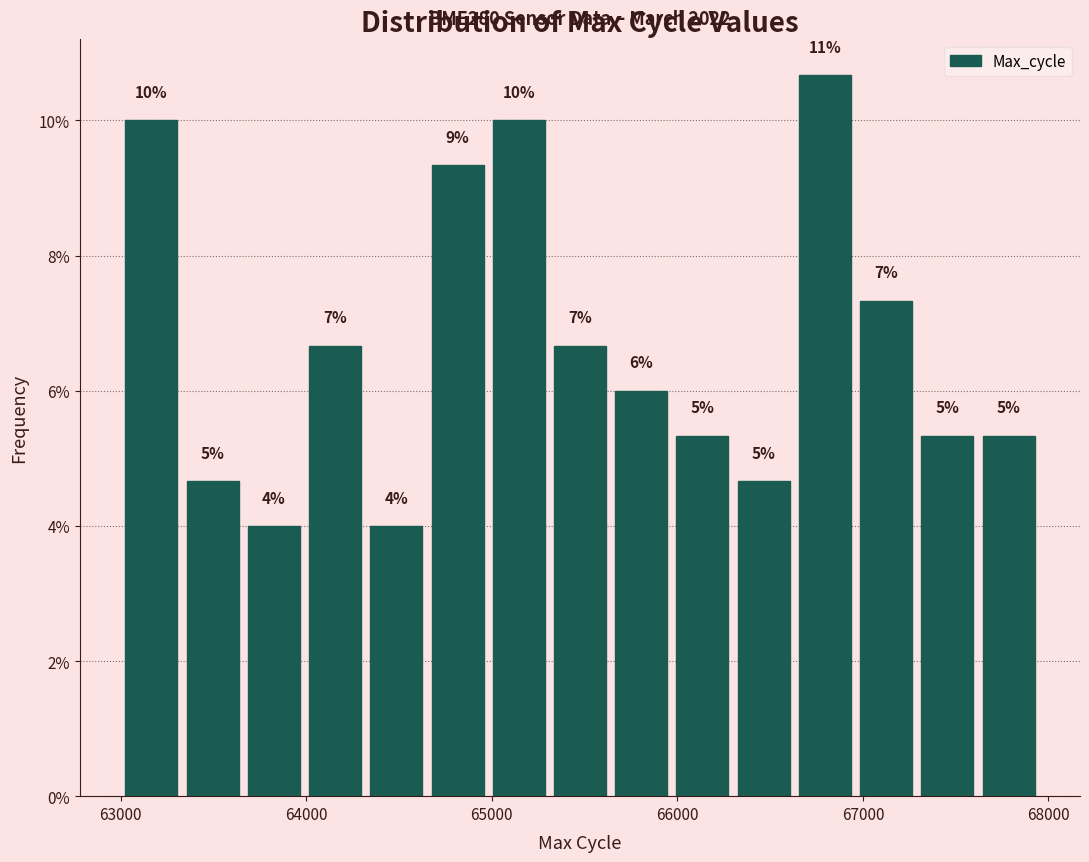

Around what value on the x-axis is the tallest bar? Give the approximate position of its centre, as read against the axis.

66800